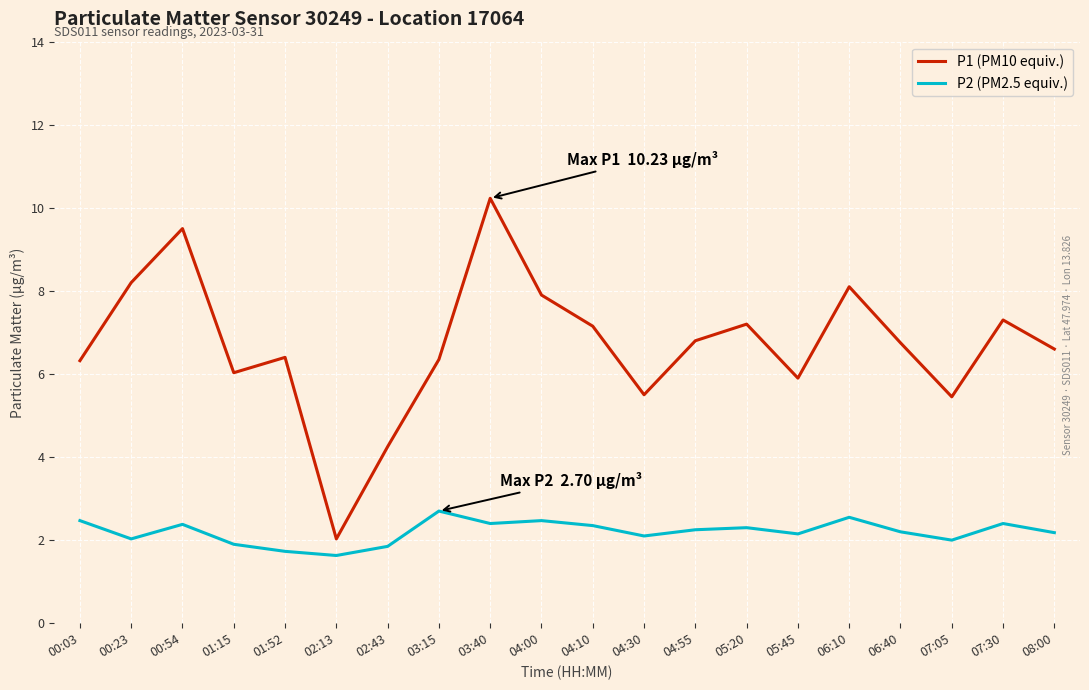

Which series has the largest total across all categories?

P1 (PM10 equiv.)